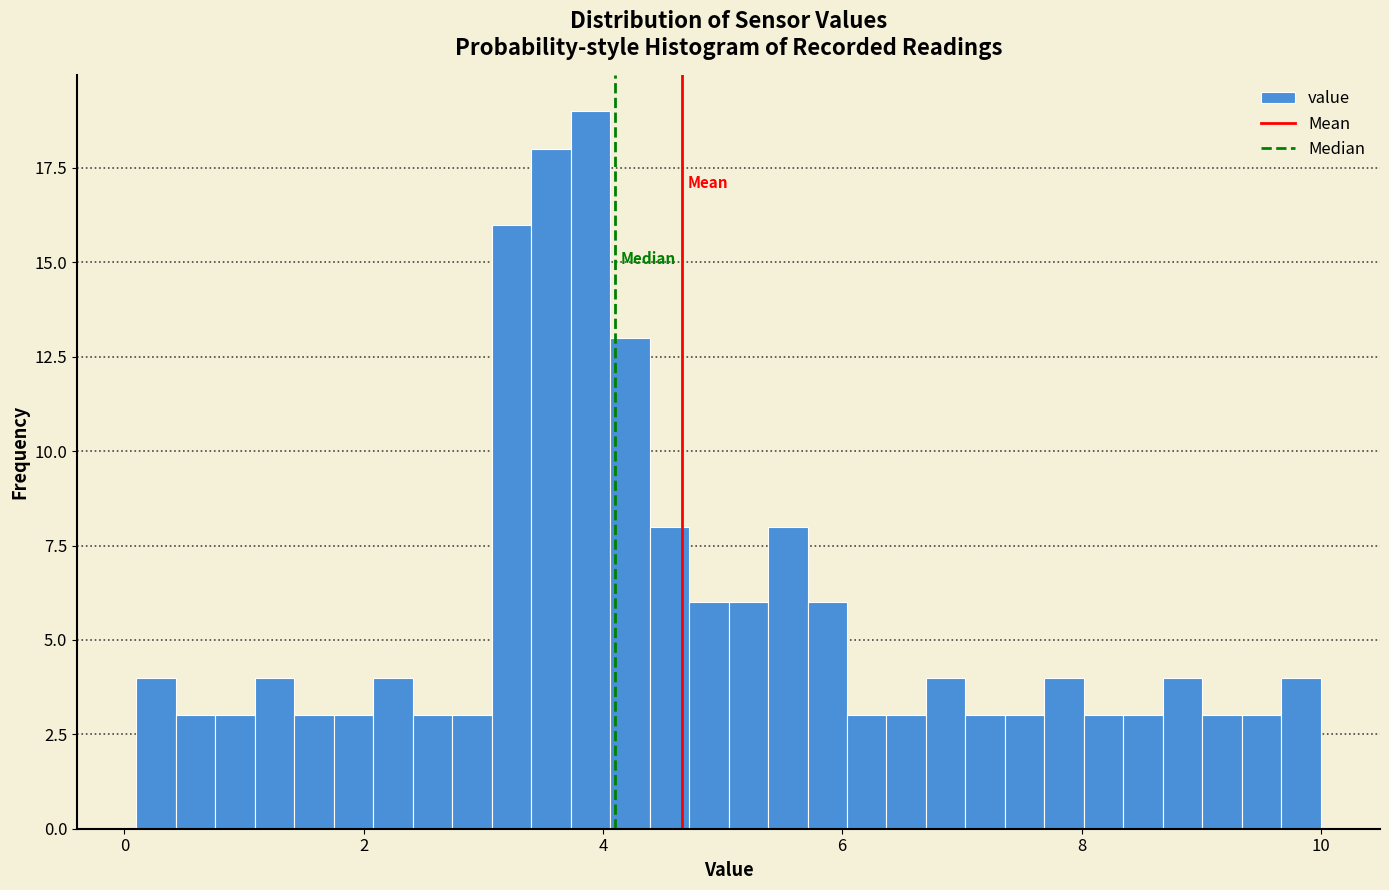

Around what value on the x-axis is the tallest bar? Give the approximate position of its centre, as read against the axis.

3.8